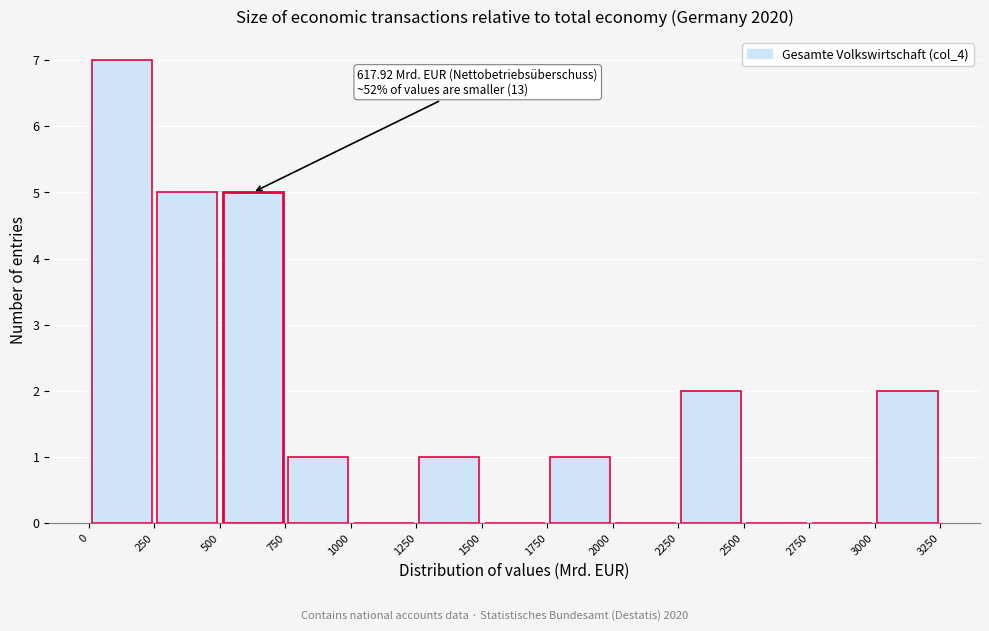

Which range on the x-axis has the tallest bar?

0 to 250